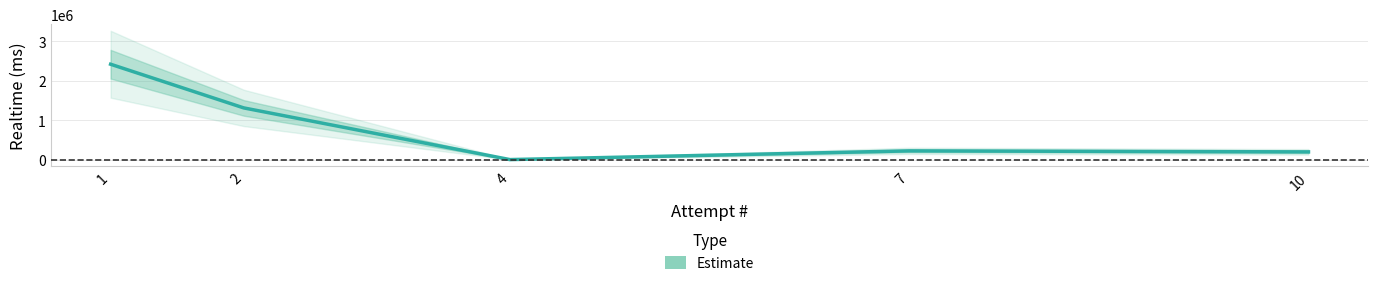

How many lines are shown in the chart?

1